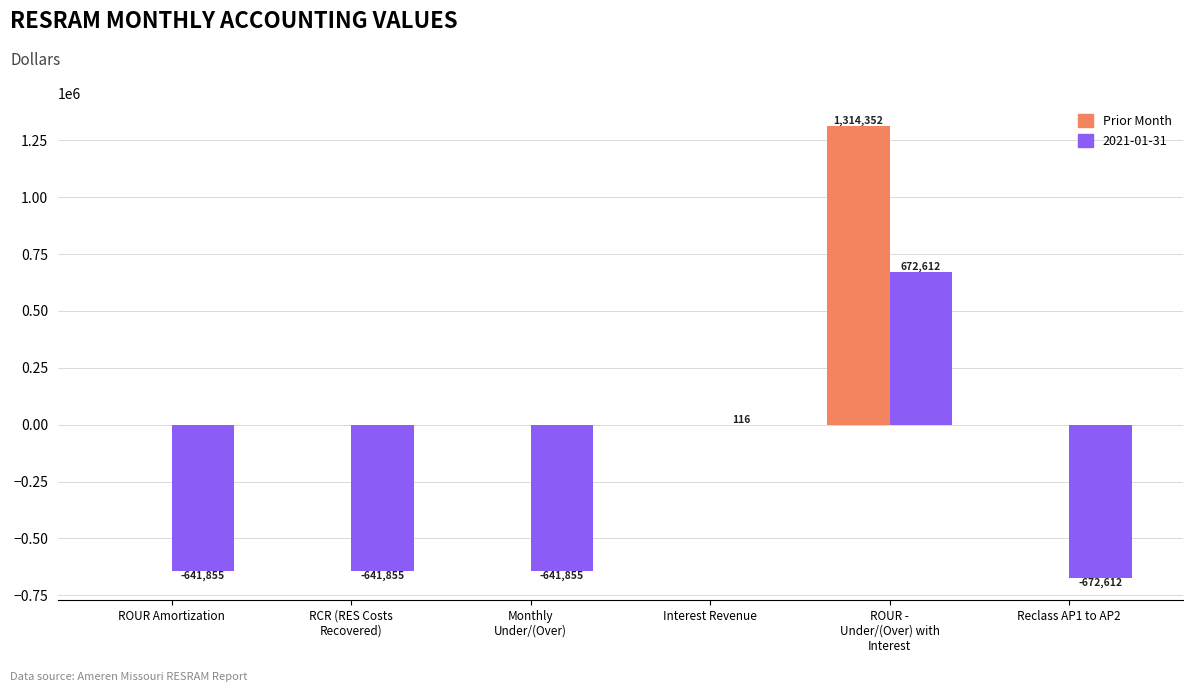

At which category does the chart reach its peak across all series?

ROUR -
Under/(Over) with
Interest